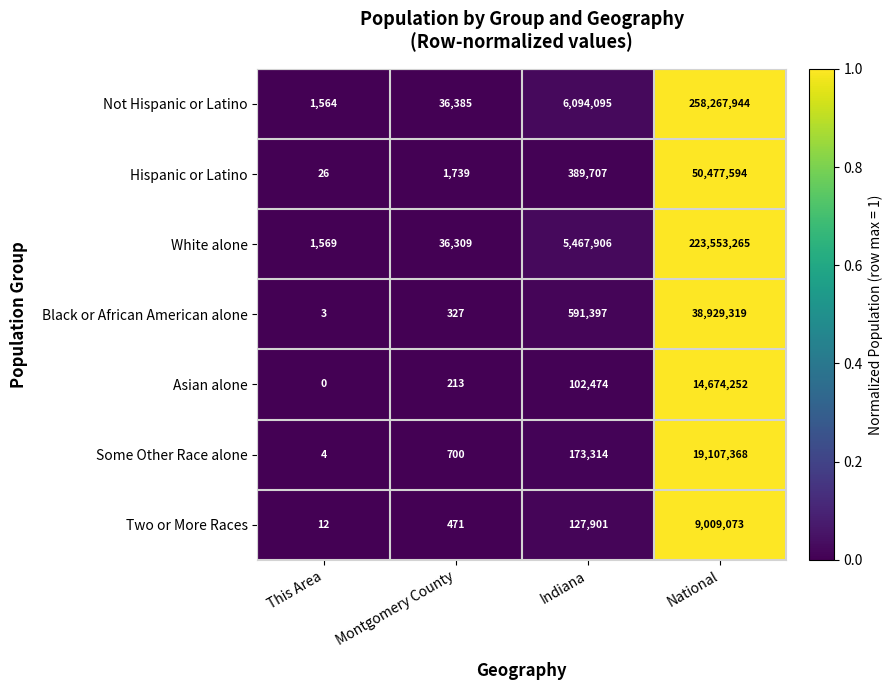

Which series changed the most between Montgomery County and Indiana?

Not Hispanic or Latino